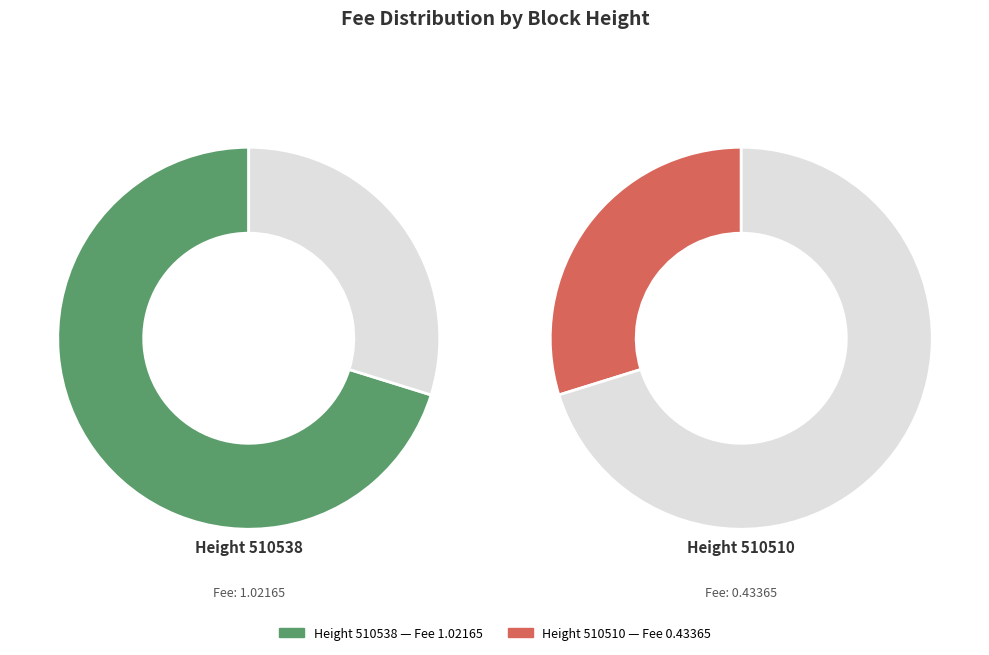

Do 510538 and 510510 together represent more than half of the pie?

Yes